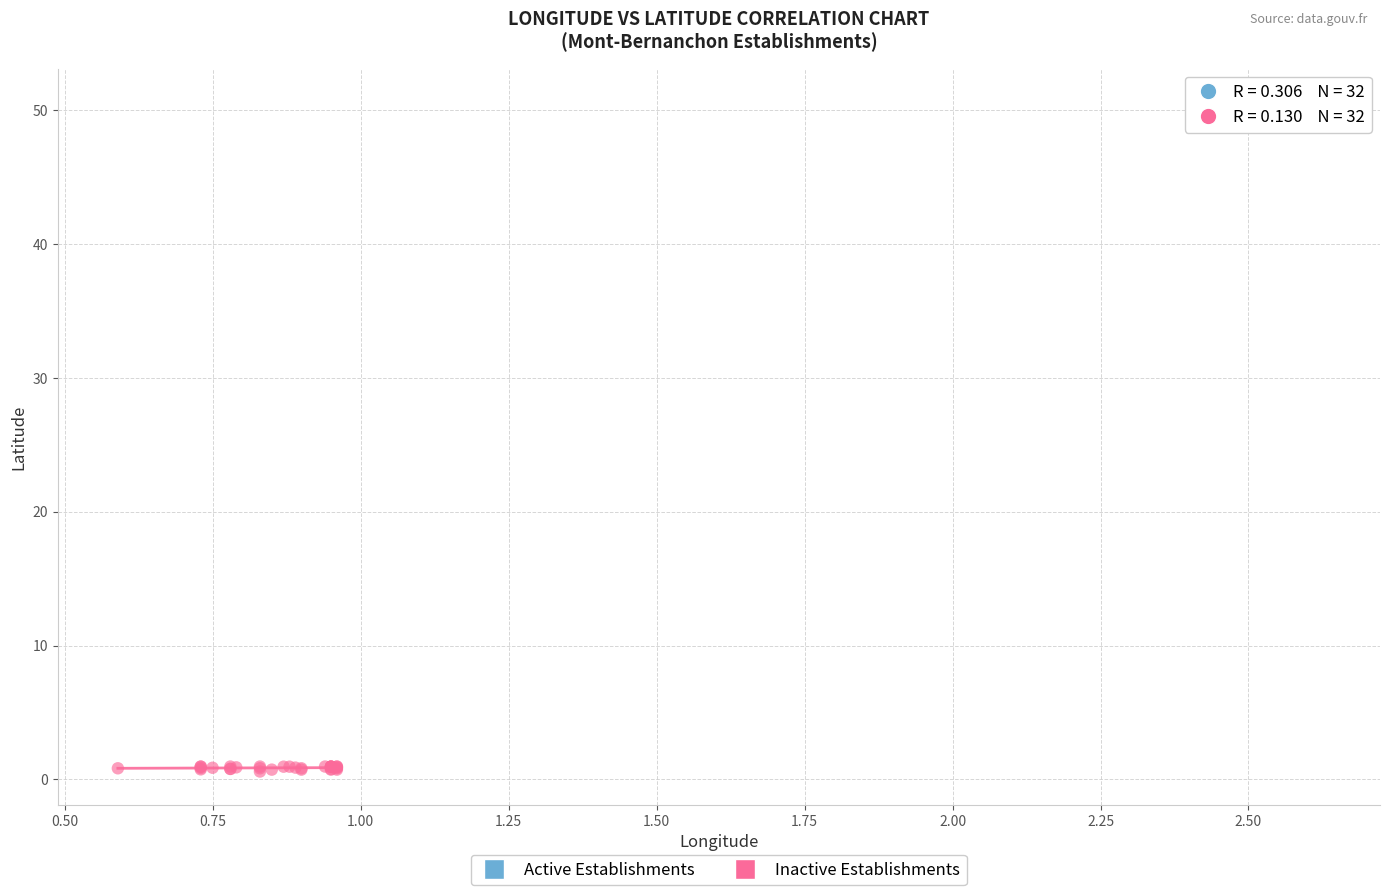

Which series has the largest Y range (max minus min)?

Inactive Establishments